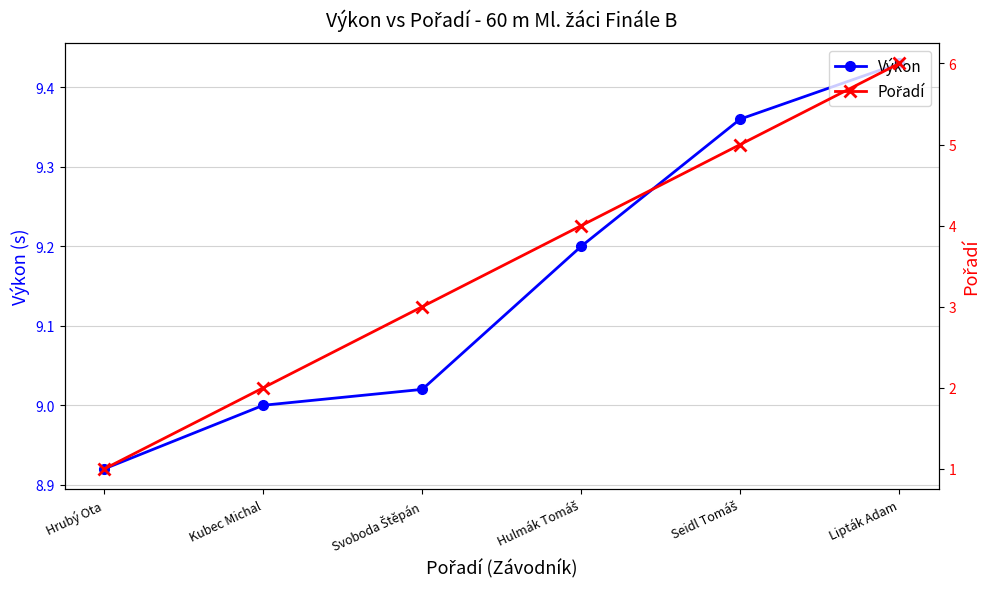

At which label does Výkon reach its minimum?

Hrubý Ota